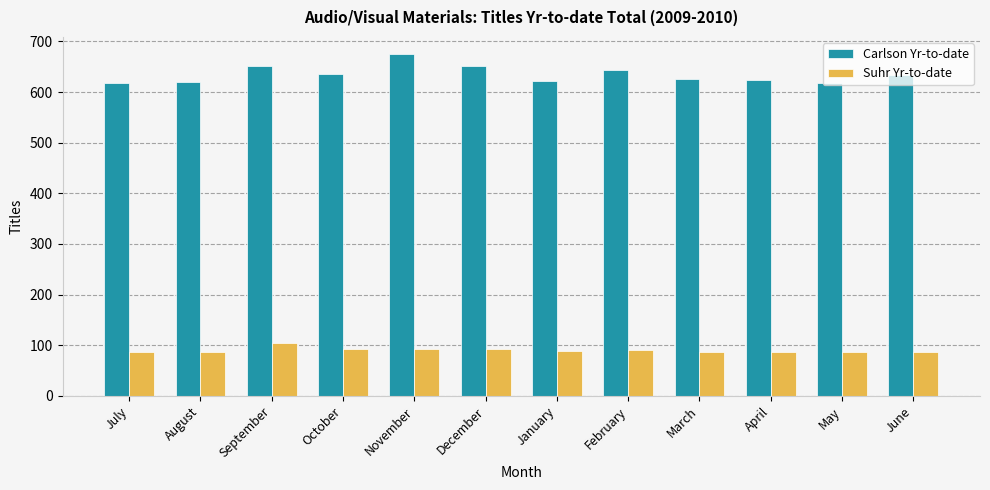

What is the average value of the Suhr Yr-to-date series?

90